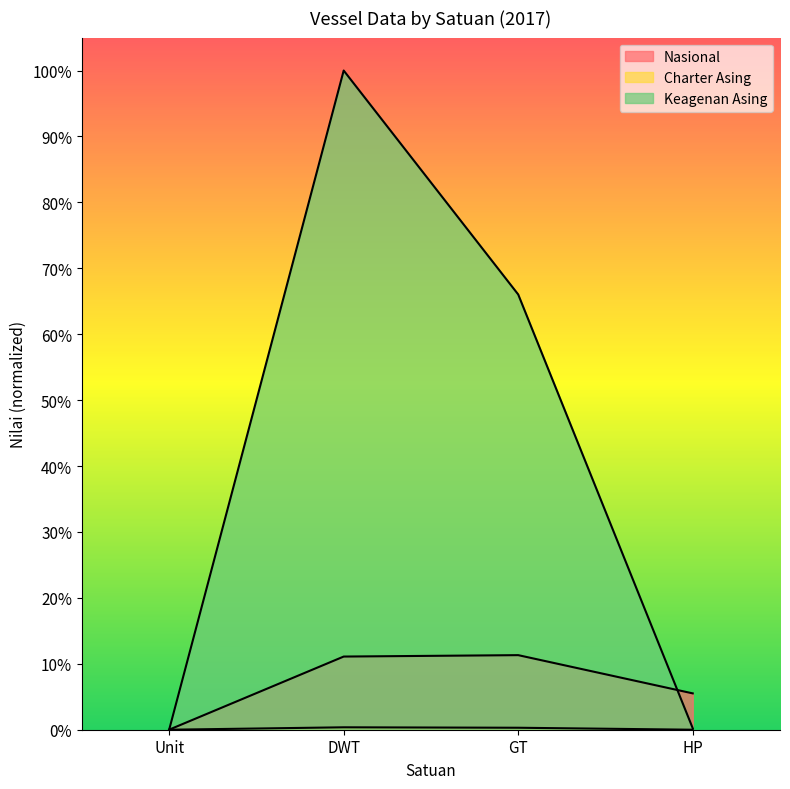

Is it true that Nasional equals 0.1 at GT?

True